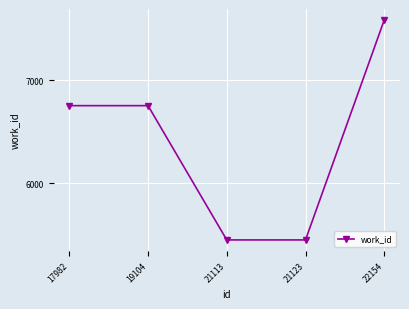

What is the greatest value displayed?

7583